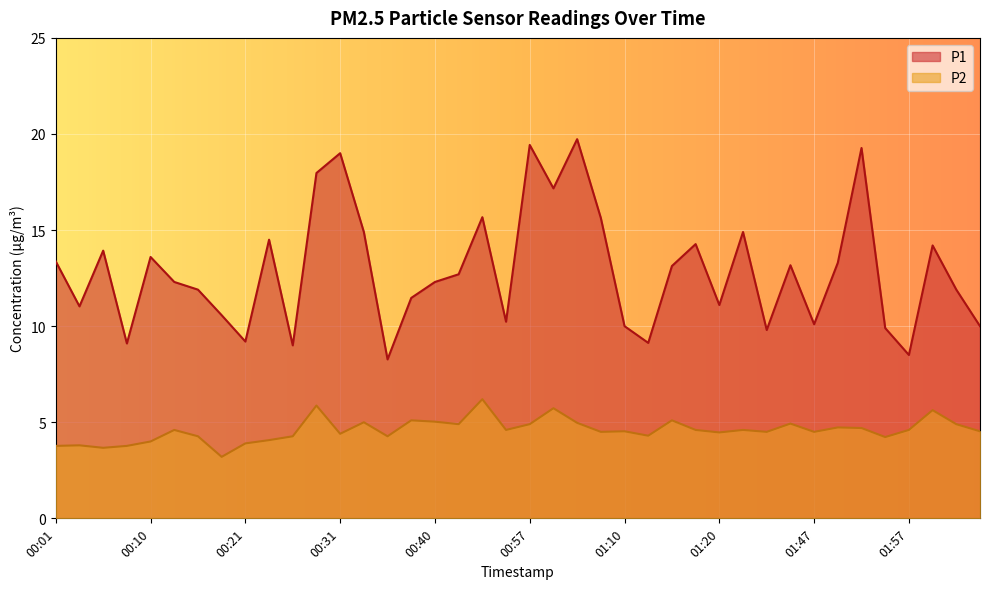

Does the chart display data point markers on the line(s)?

No